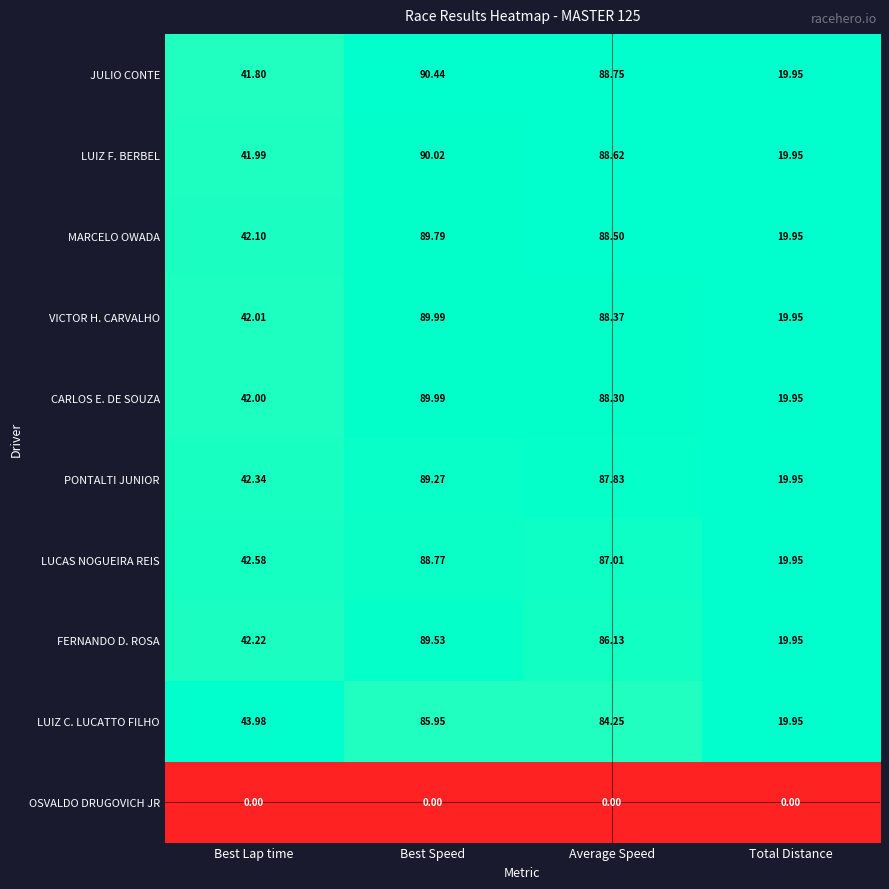

At which label is LUIZ F. BERBEL closest to 54?

Best Lap time